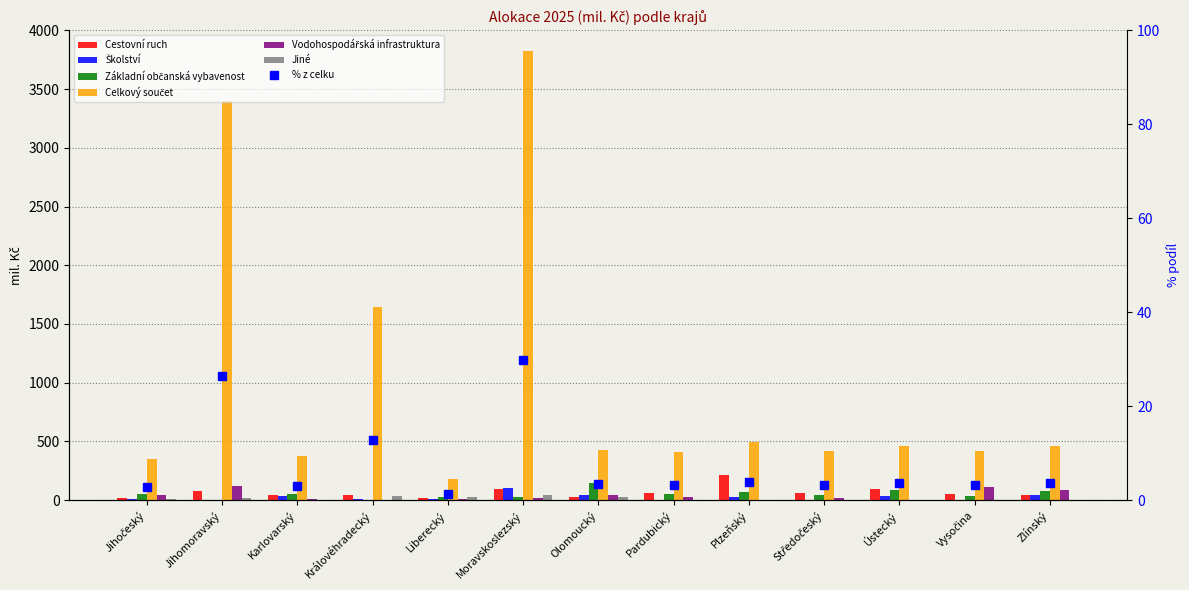

At which category is the sum across all series the highest?

Moravskoslezský